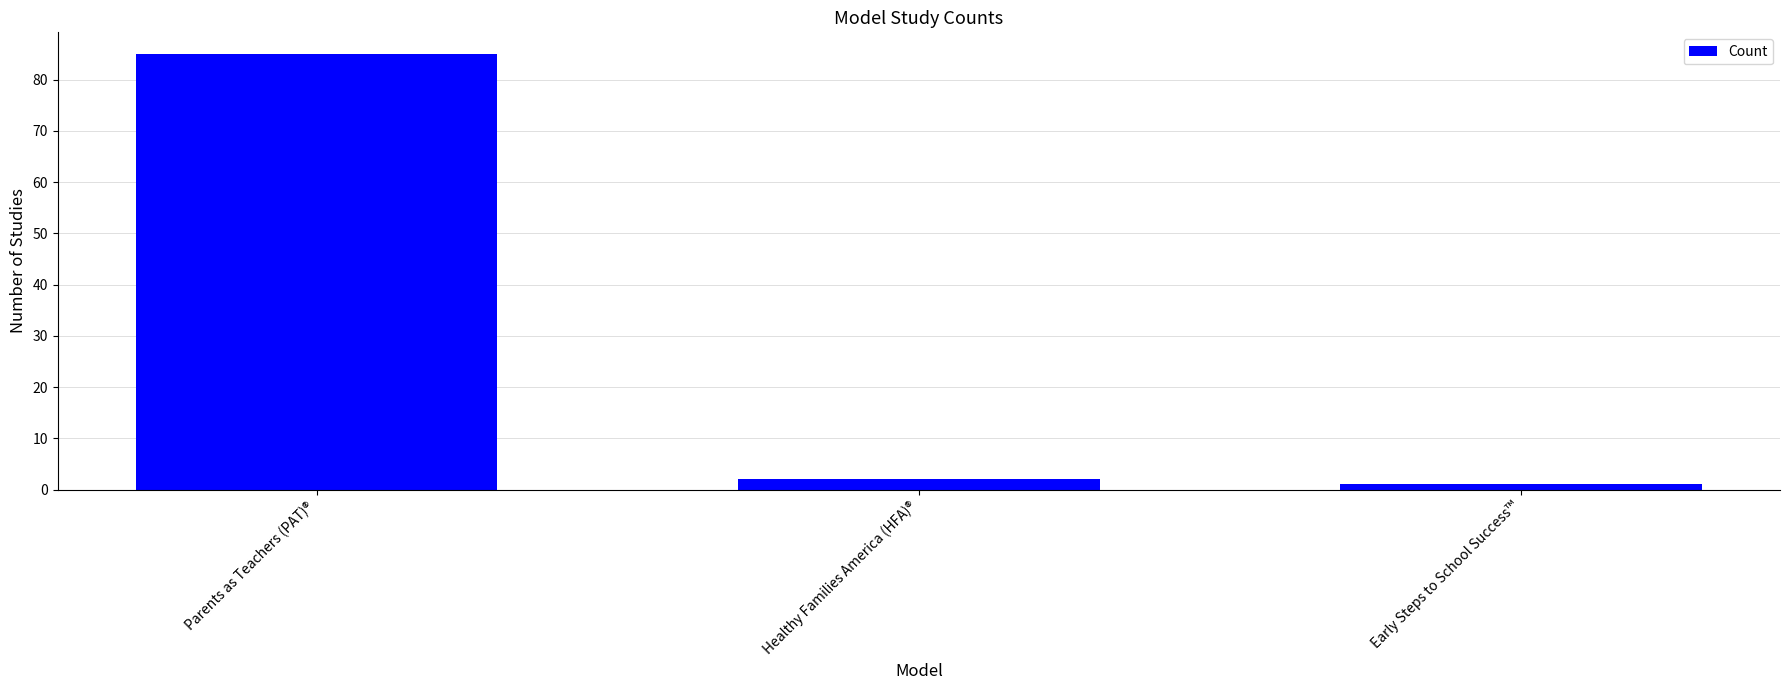

Which label corresponds to the smallest value in the chart?

Early Steps to School Success™